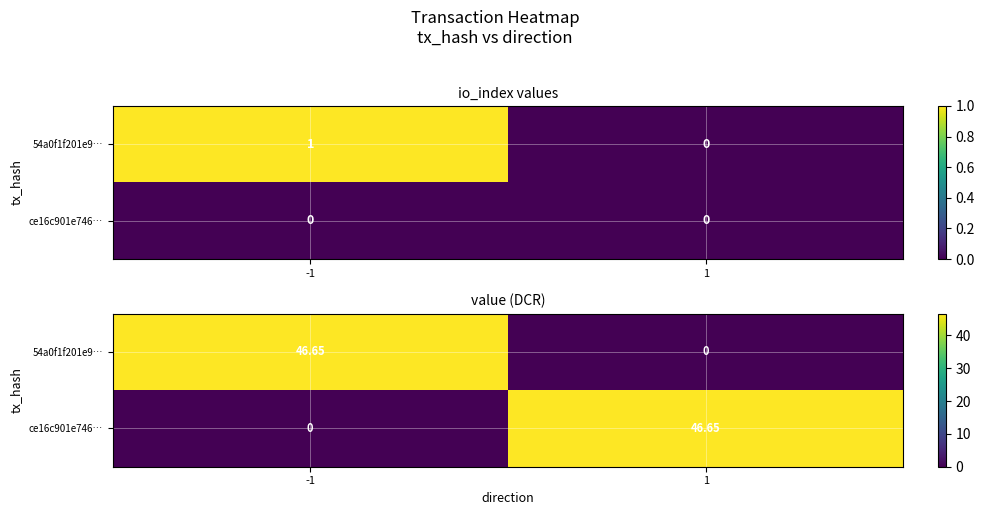

At which category is the sum across all series the highest?

-1